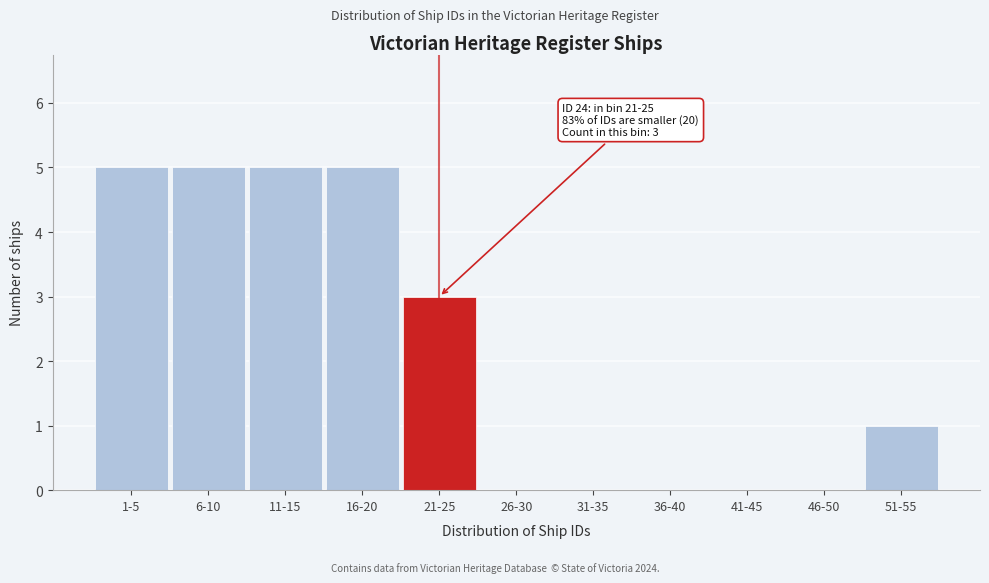

Reading right to left, extract all data points from this chart.

51-55=1	46-50=0	41-45=0	36-40=0	31-35=0	26-30=0	21-25=3	16-20=5	11-15=5	6-10=5	1-5=5